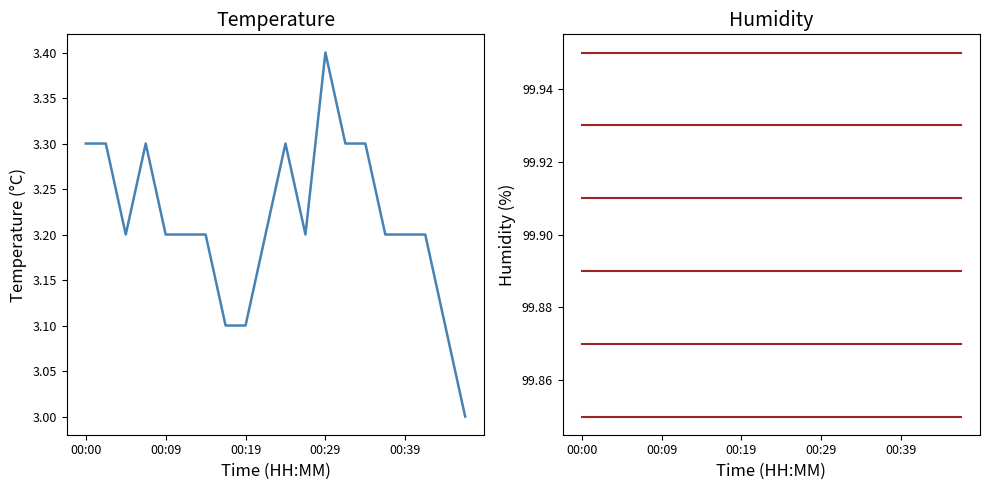

What is the label of the 1st point from the left?

00:00